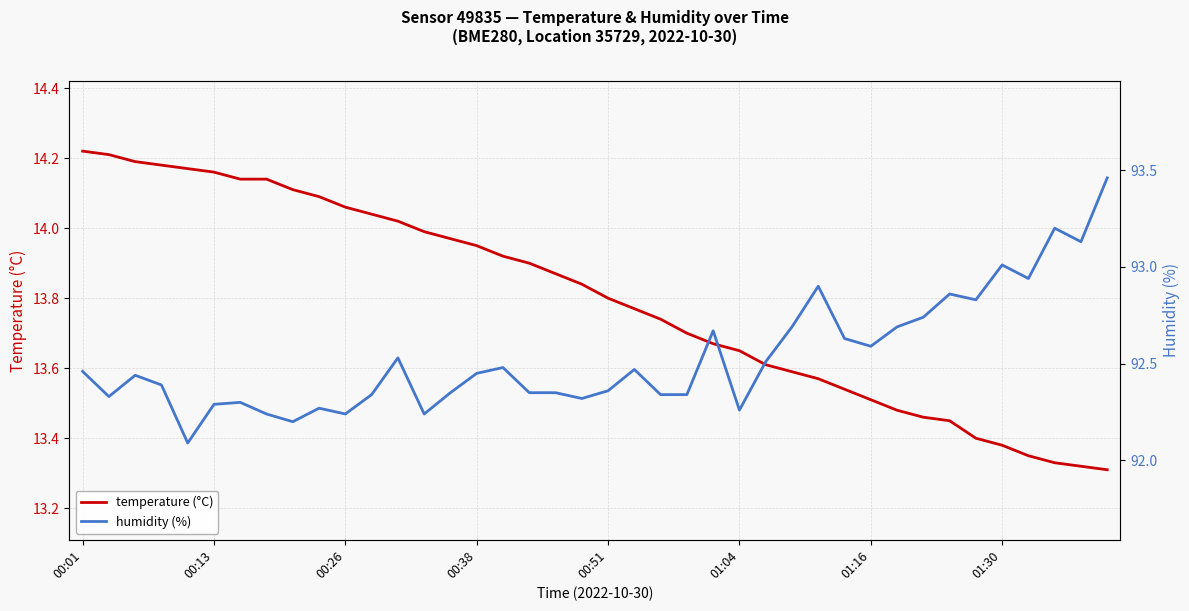

True or false: humidity (%) has a value of 162.4 at 8.

False